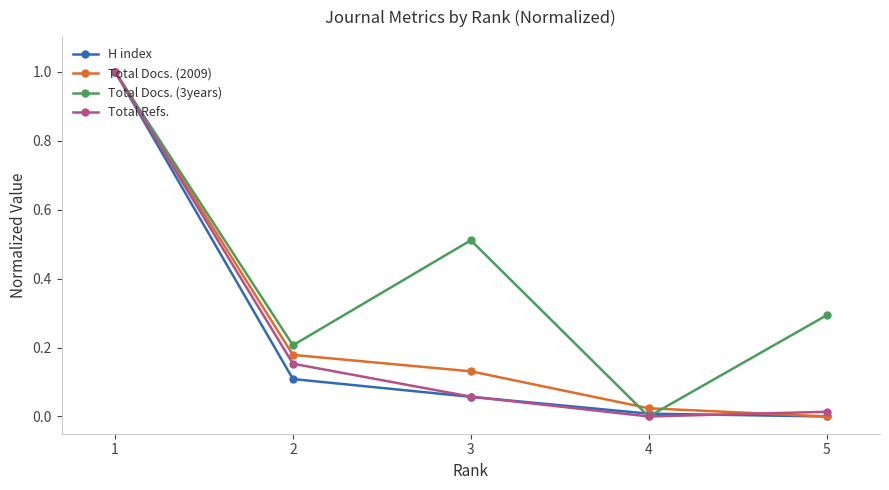

True or false: Total Refs. has more than 2 points higher than both neighbors.

False